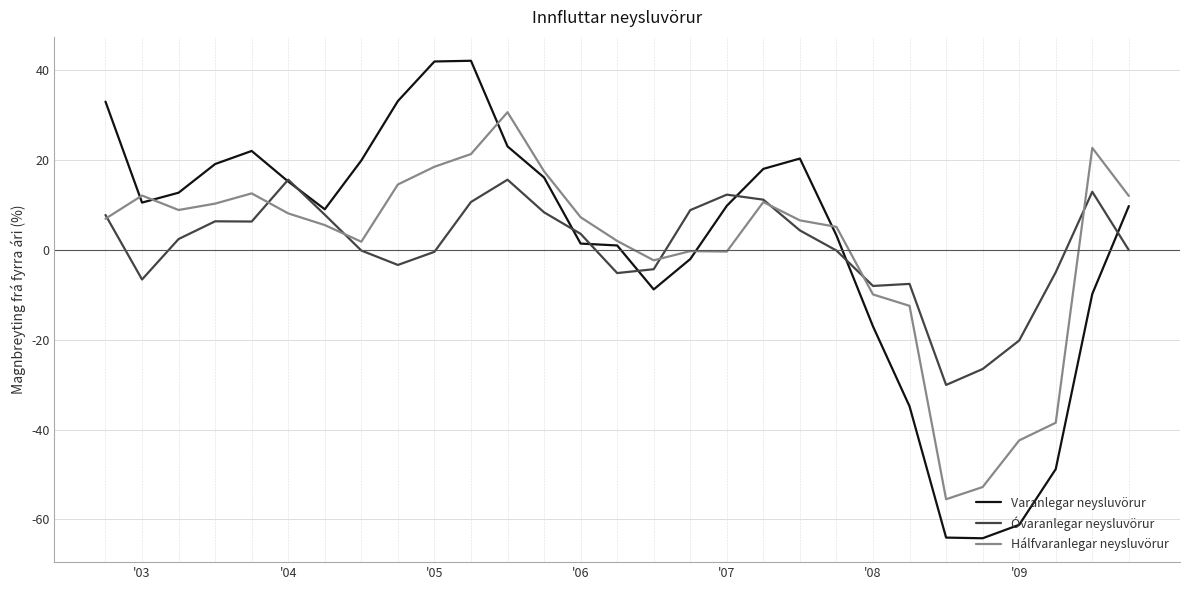

What is the minimum value shown in the chart?

-64.2